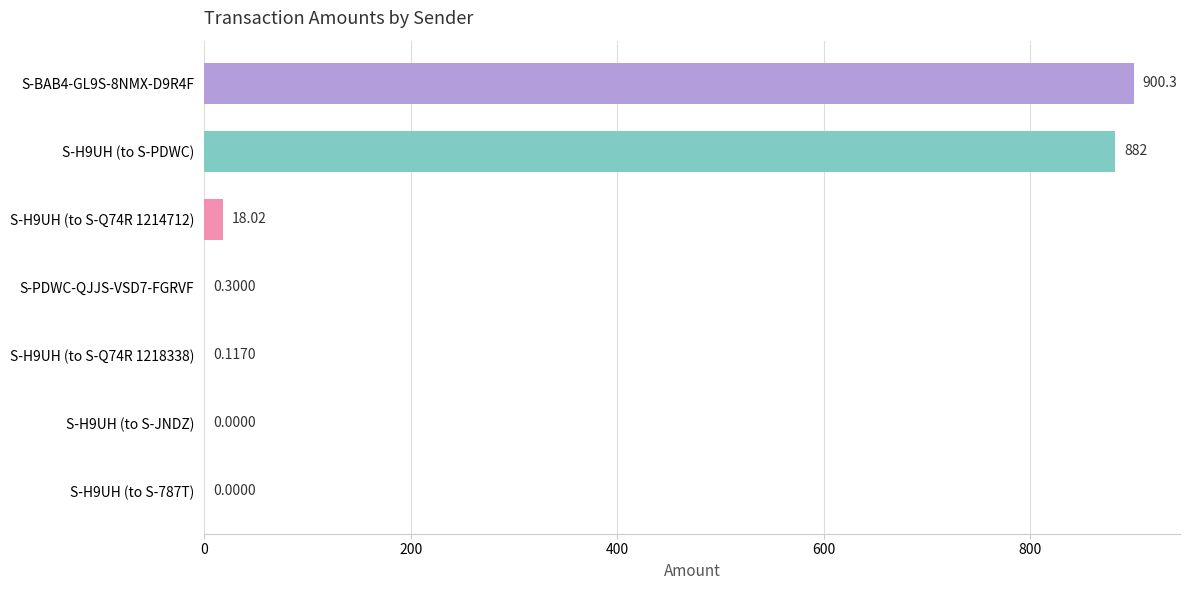

How many distinct data groups are displayed?

1